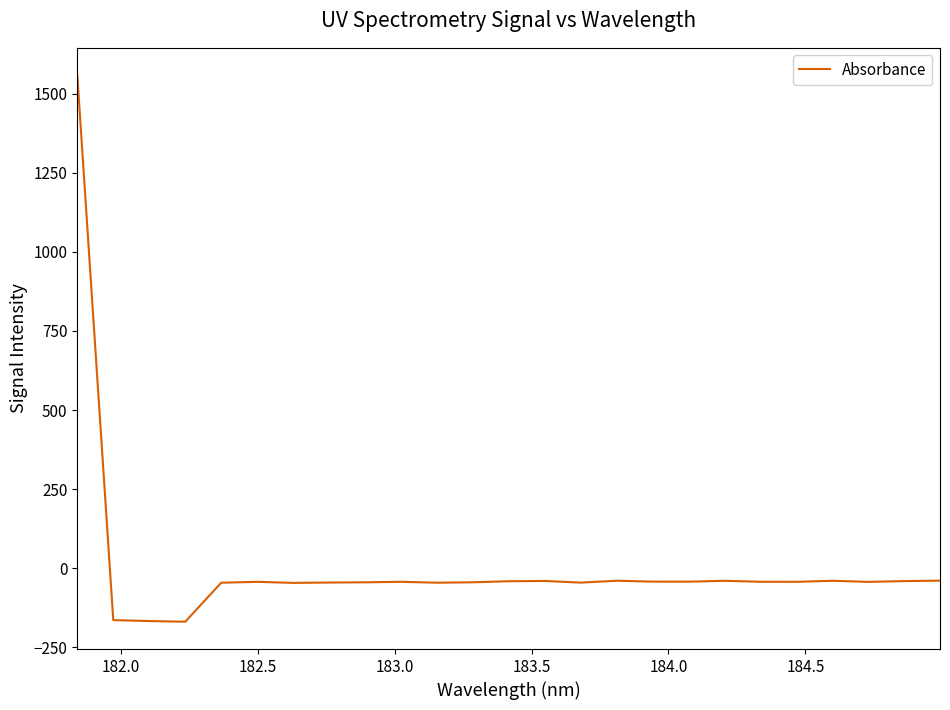

What is the minimum value shown in the chart?

-168.9